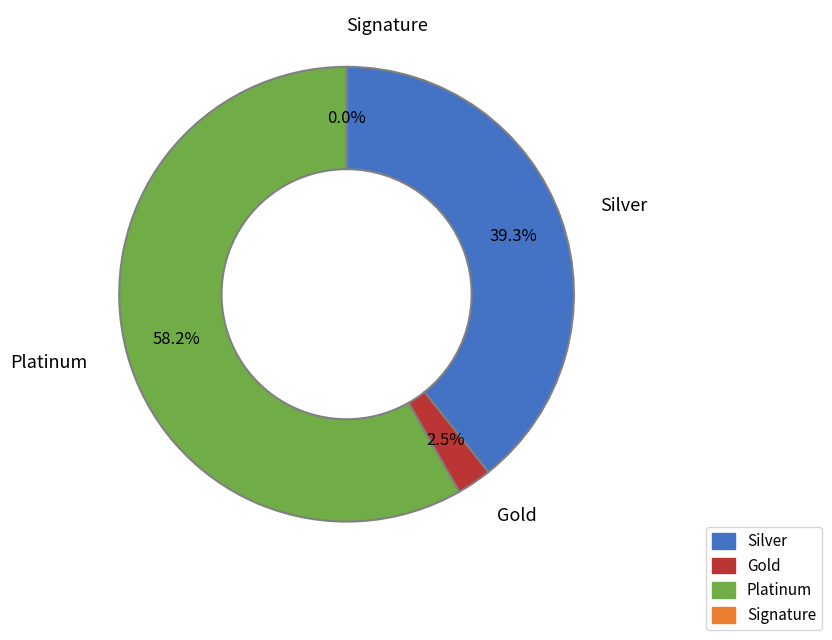

Is the sum of 85 and 85 greater than half?

No